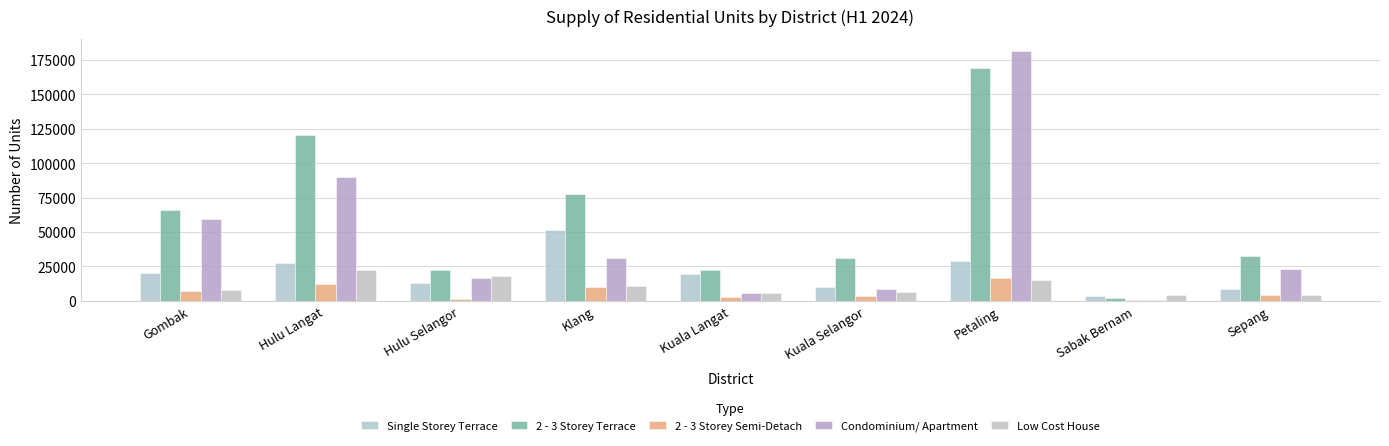

Which series has the largest total across all categories?

2 - 3 Storey Terrace